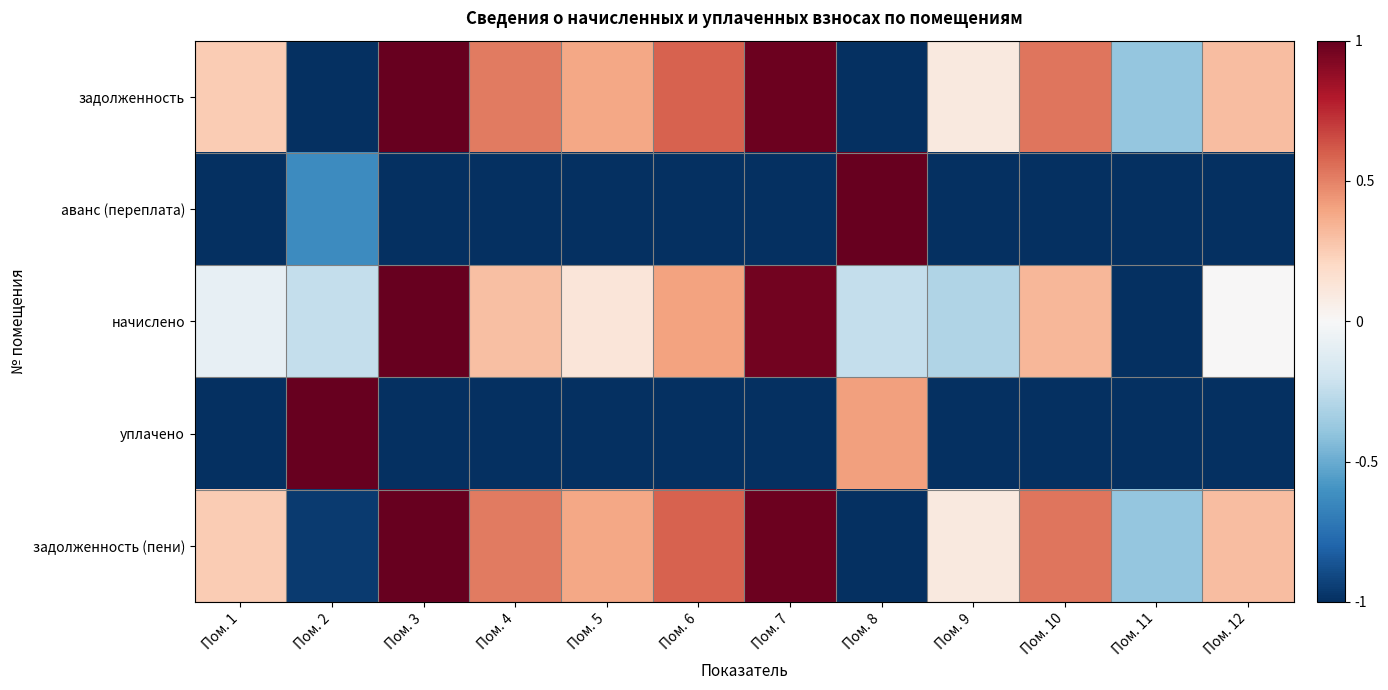

At how many categories does at least one series exceed 0?

11